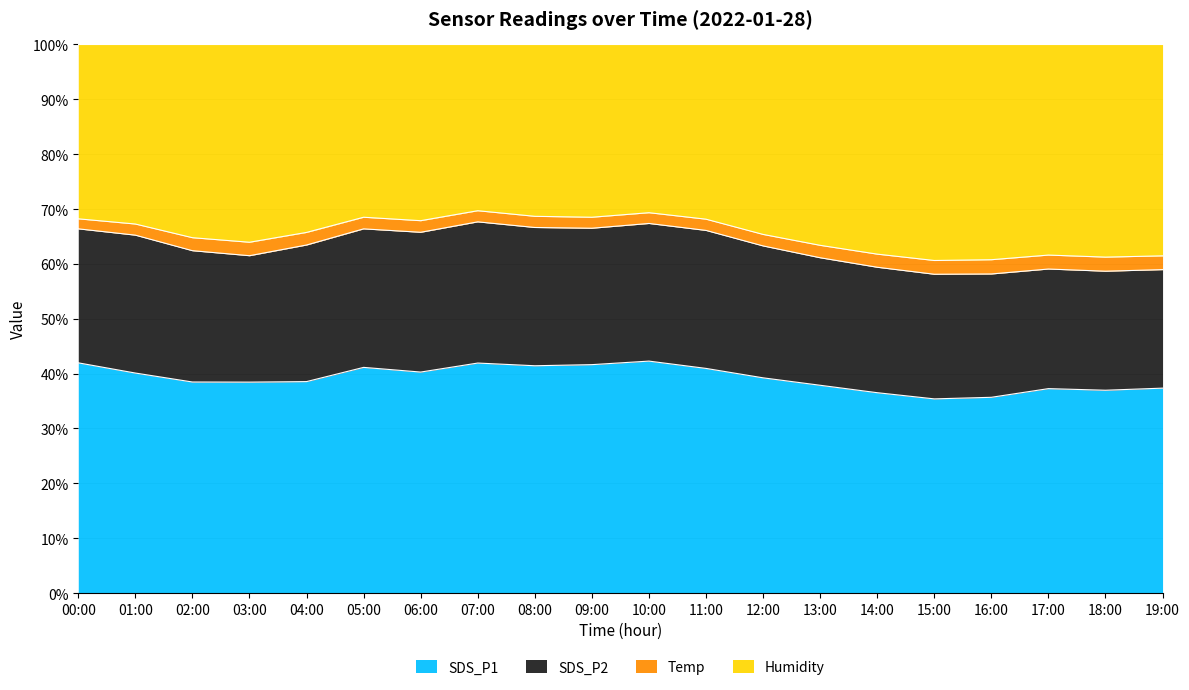

Read the SDS_P1 value at 00:00.

42.0